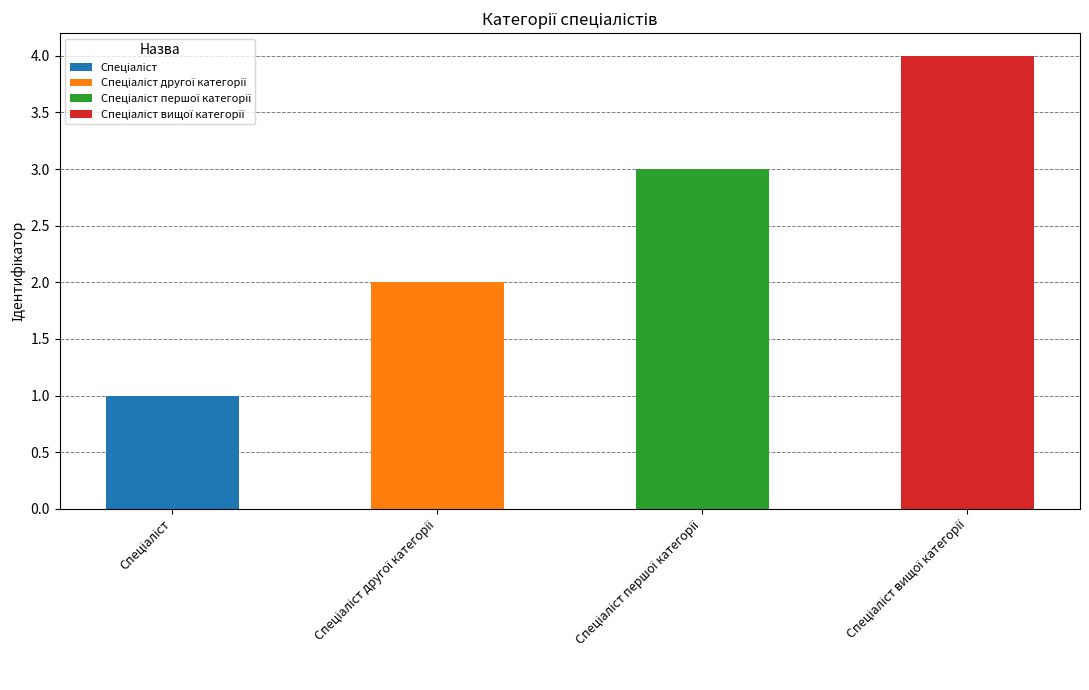

Reading left to right, list all the values displayed in this chart.

Спеціаліст=1	Спеціаліст другої категорії=2	Спеціаліст першої категорії=3	Спеціаліст вищої категорії=4